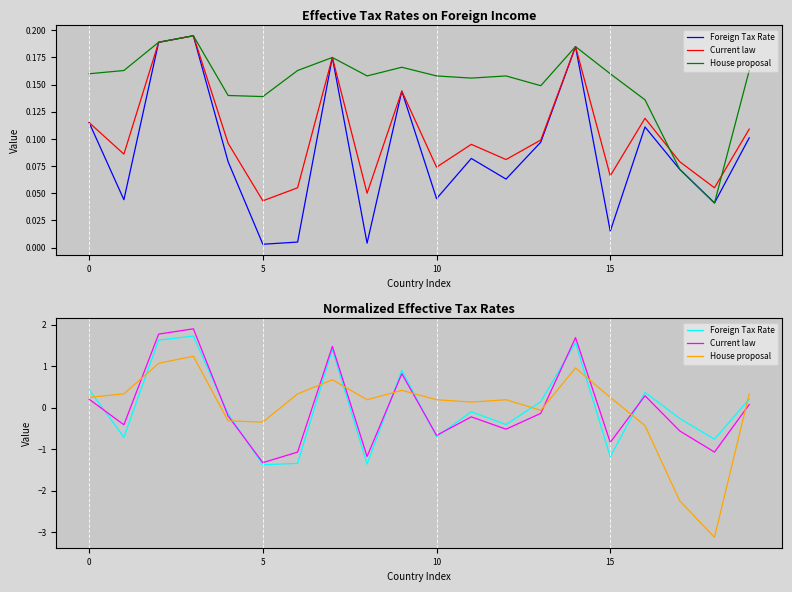

What value does the Current law series have at 11?

-0.2